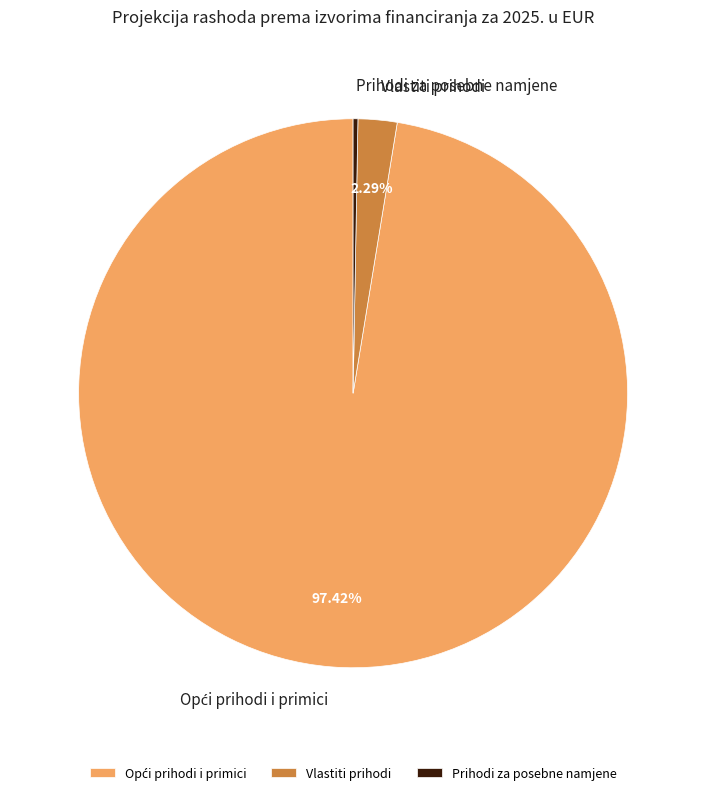

What is the smallest slice in the pie chart?

Prihodi za posebne namjene